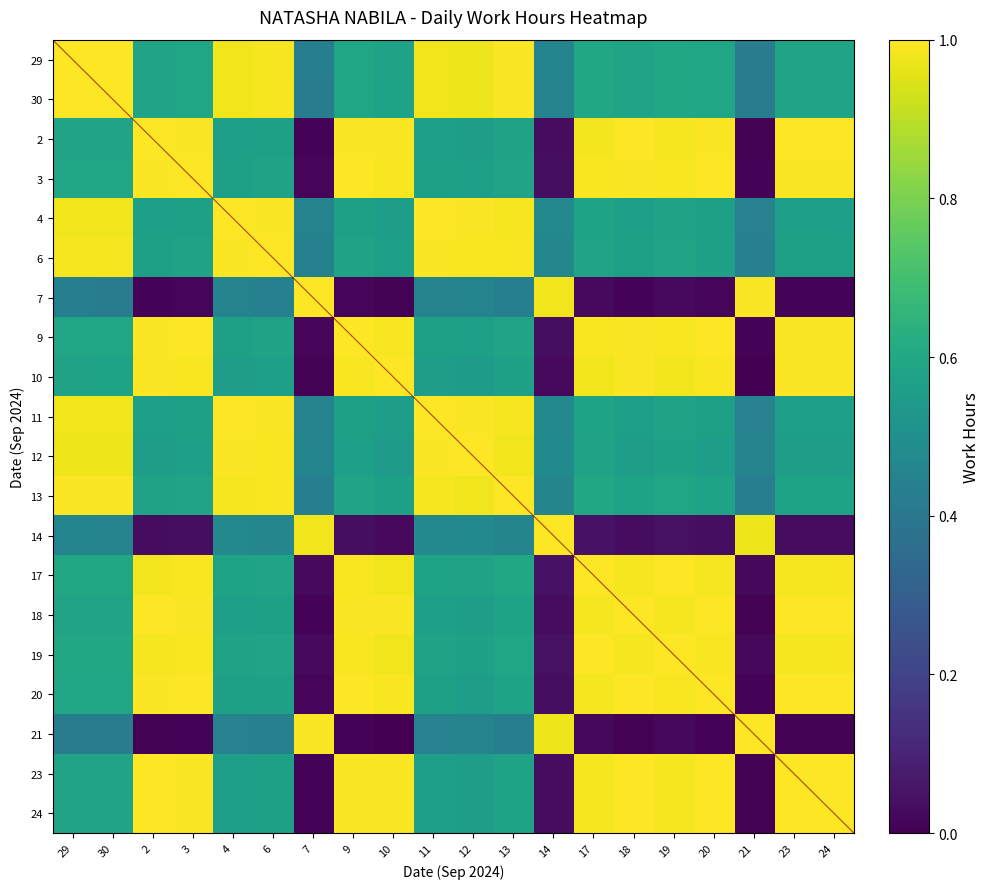

True or false: 18 has a value of 0.6 at 30.

True